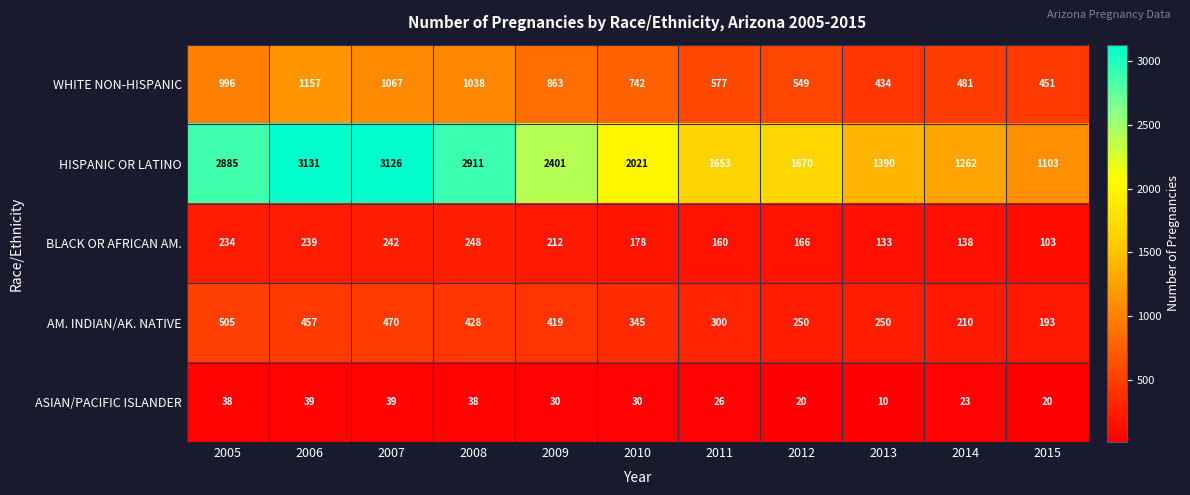

Count the number of categories in the chart.

11